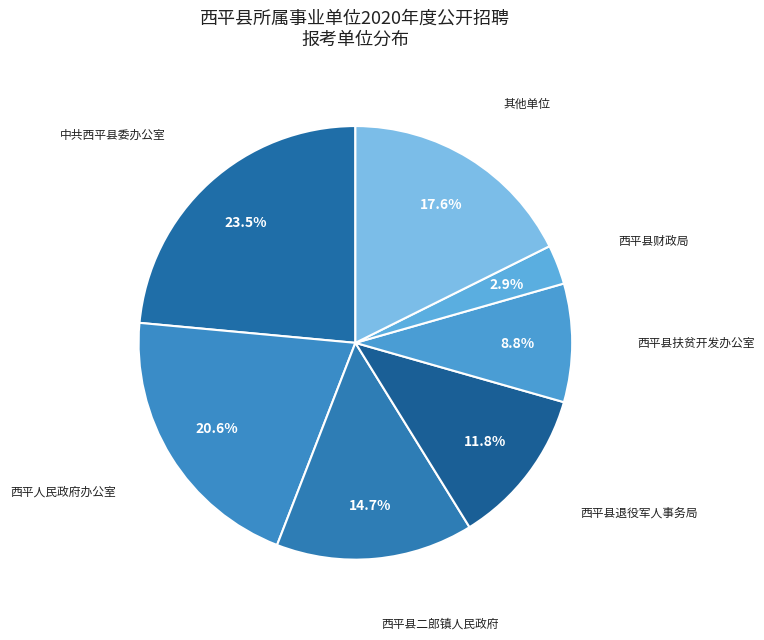

Does any single category account for the majority?

No